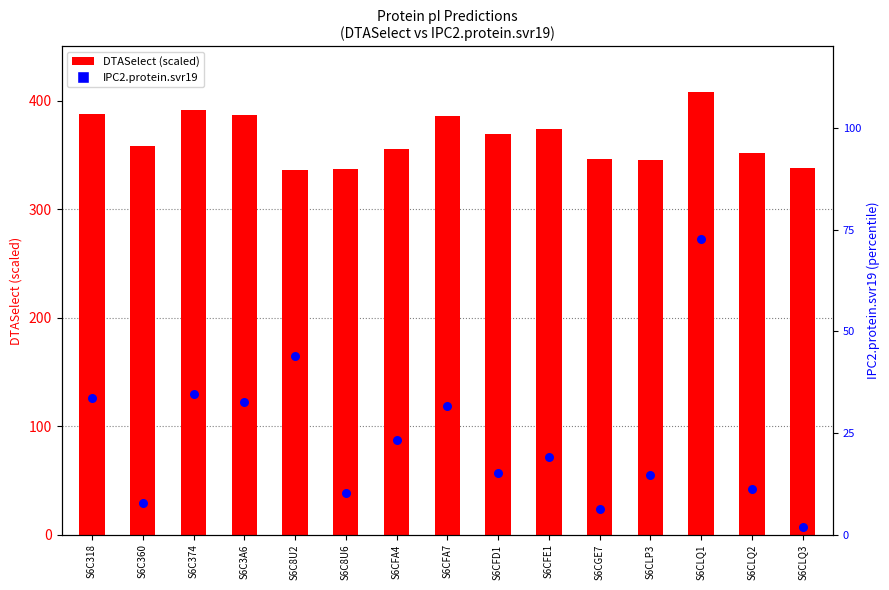

Which series has the largest total across all categories?

DTASelect (scaled)